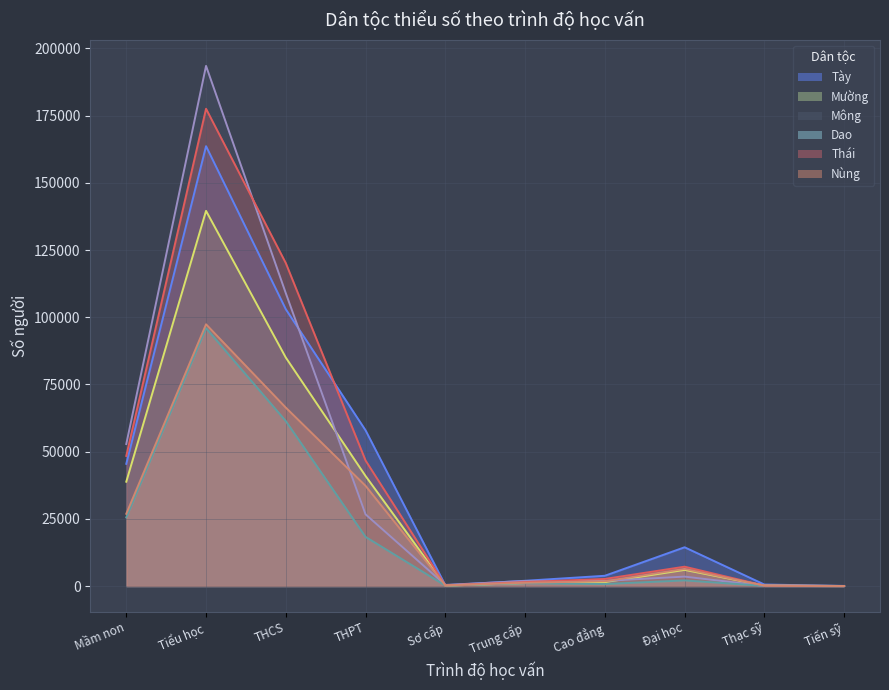

At how many categories does at least one series exceed 111806?

2